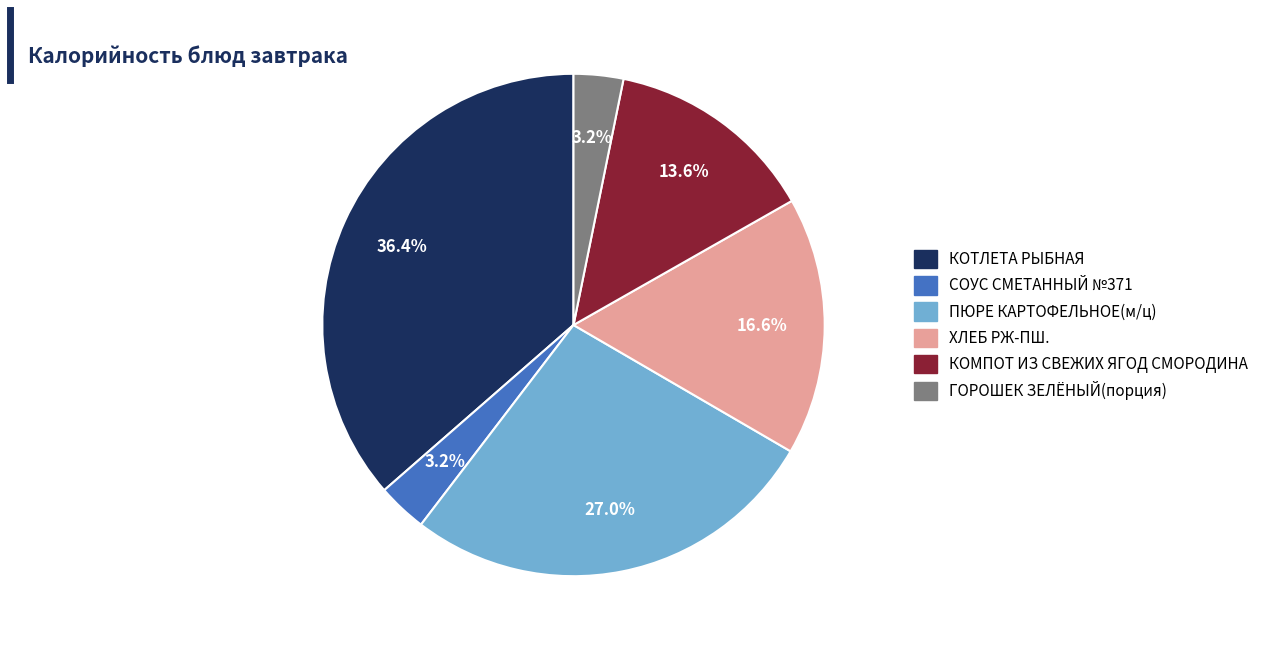

To the nearest percent, what is the difference between the КОМПОТ ИЗ СВЕЖИХ ЯГОД СМОРОДИНА and ХЛЕБ РЖ-ПШ. slice percentages?

3%